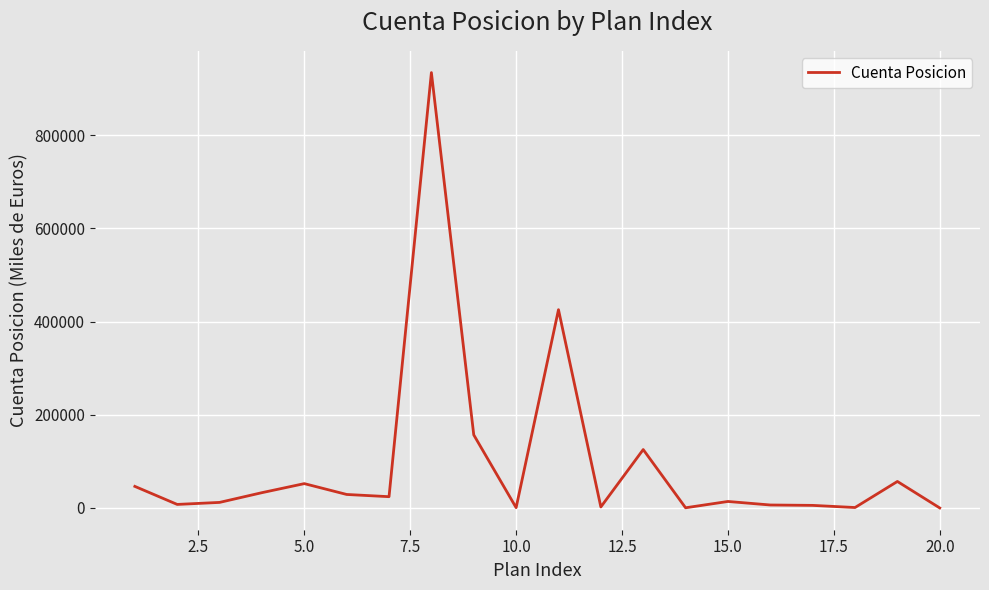

What is the difference between the maximum and minimum values?

934215